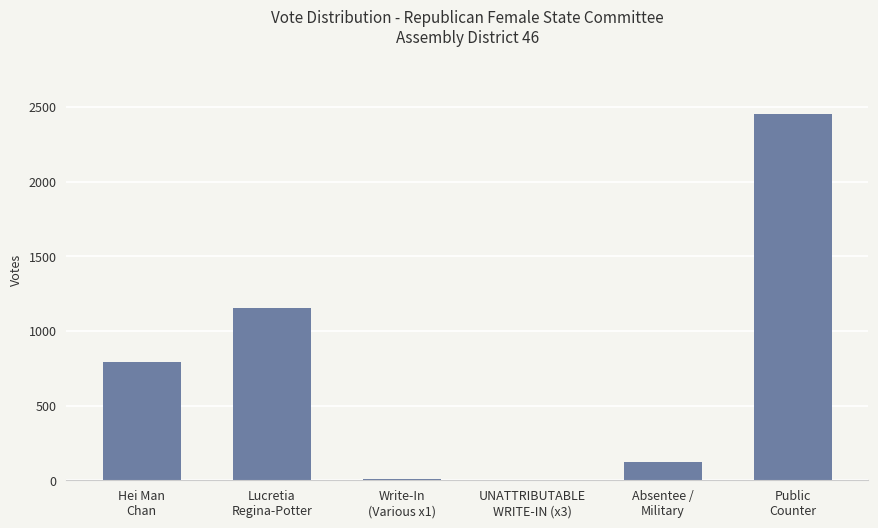

What is the maximum value shown in the chart?

2453